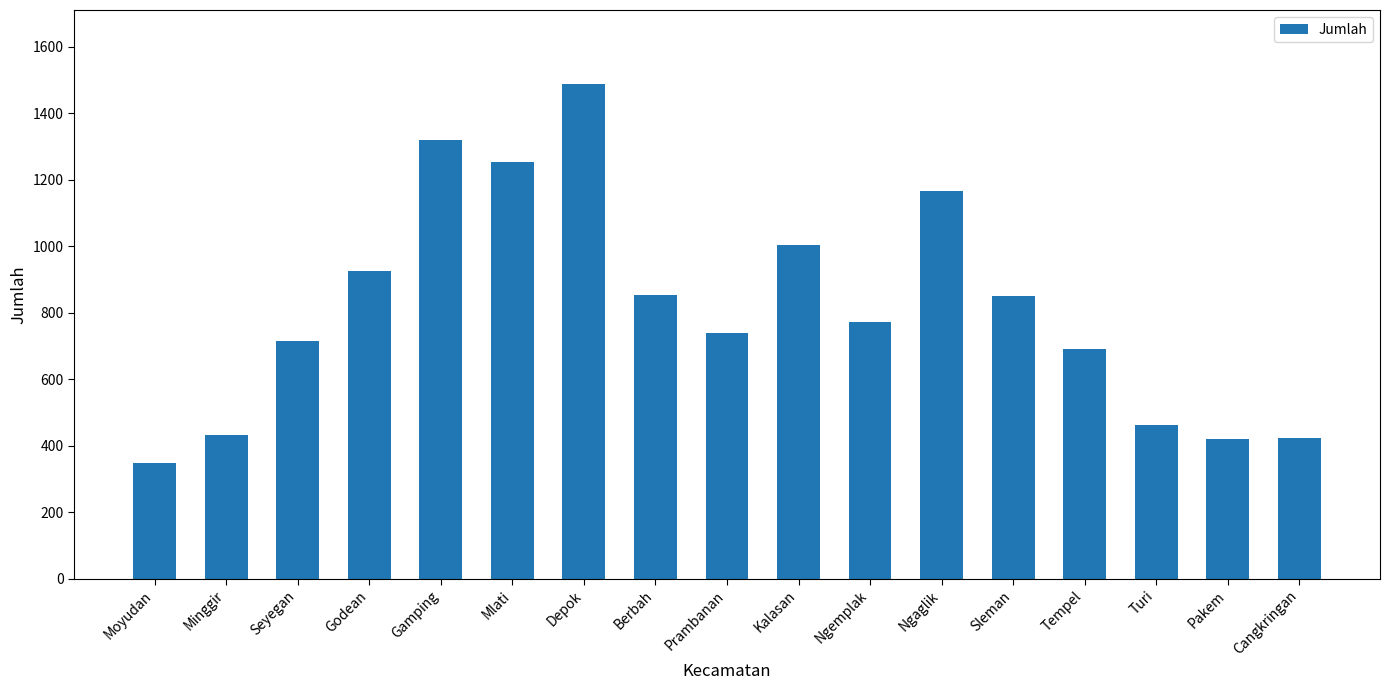

What is the sum of the values at Ngaglik and Cangkringan?

1590